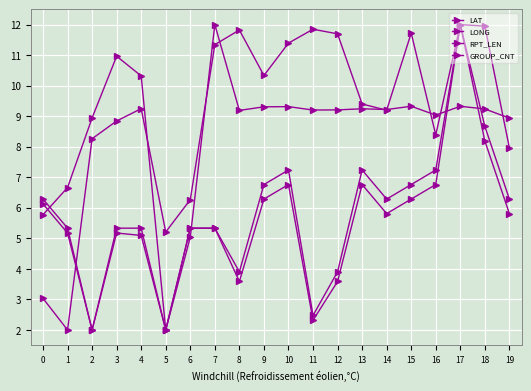

Reading left to right, transcribe all the data shown in this chart.

LAT: 0=3.0	1=2.0	2=8.3	3=8.8	4=9.2	5=5.2	6=6.3	7=11.3	8=11.8	9=10.3	10=11.4	11=11.8	12=11.7	13=9.4	14=9.2	15=11.7	16=8.4	17=12.0	18=11.9	19=8.0
LONG: 0=5.8	1=6.7	2=8.9	3=11.0	4=10.3	5=2.0	6=5.0	7=12.0	8=9.2	9=9.3	10=9.3	11=9.2	12=9.2	13=9.2	14=9.2	15=9.3	16=9.0	17=9.3	18=9.2	19=8.9
RPT_LEN: 0=6.1	1=5.2	2=2.0	3=5.2	4=5.1	5=2.0	6=5.3	7=5.3	8=3.6	9=6.3	10=6.8	11=2.3	12=3.6	13=6.8	14=5.8	15=6.3	16=6.8	17=12.0	18=8.2	19=5.8
GROUP_CNT: 0=6.3	1=5.3	2=2.0	3=5.3	4=5.3	5=2.0	6=5.3	7=5.3	8=3.9	9=6.8	10=7.2	11=2.5	12=3.9	13=7.2	14=6.3	15=6.8	16=7.2	17=12.0	18=8.7	19=6.3